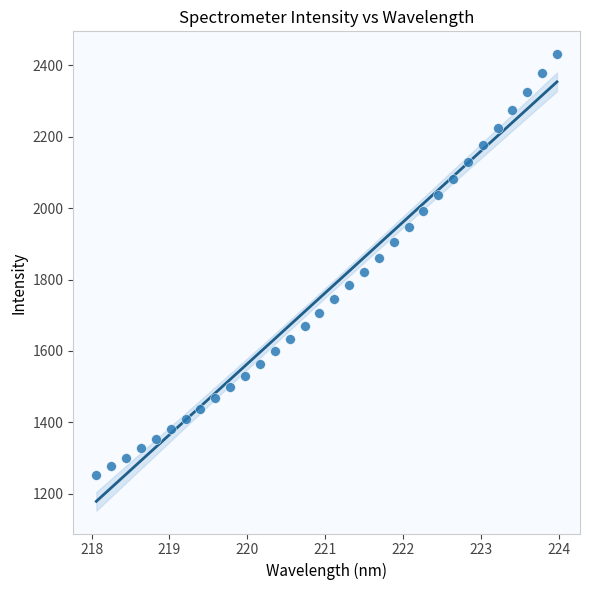

What is the range of X values (max minus min)?

5.9